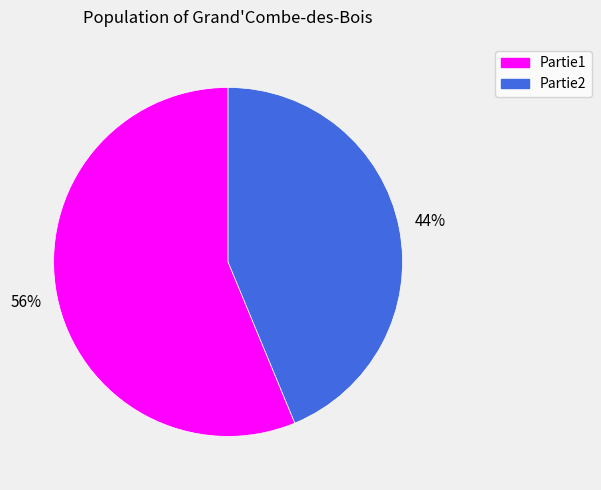

Approximately how many times larger is the value at Partie2 compared to Partie1?

0.8